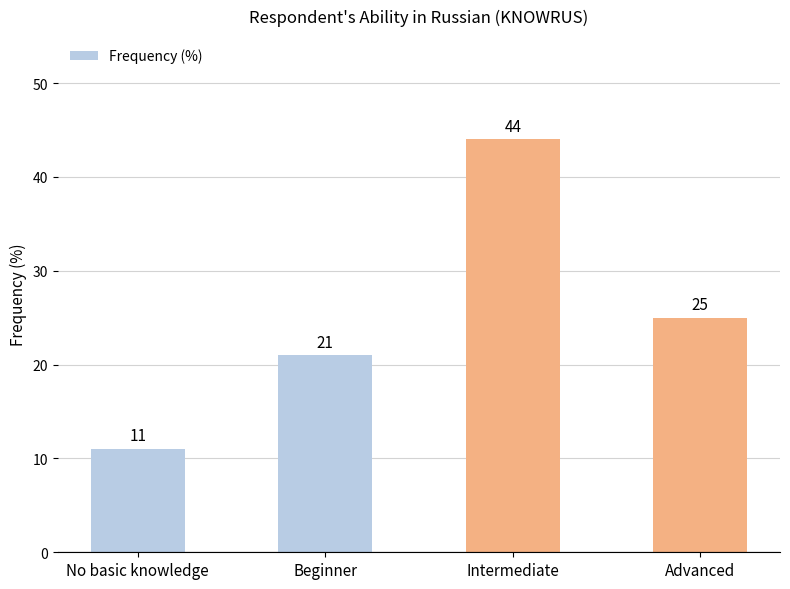

What is the approximate value at Beginner, to the nearest 5?

20